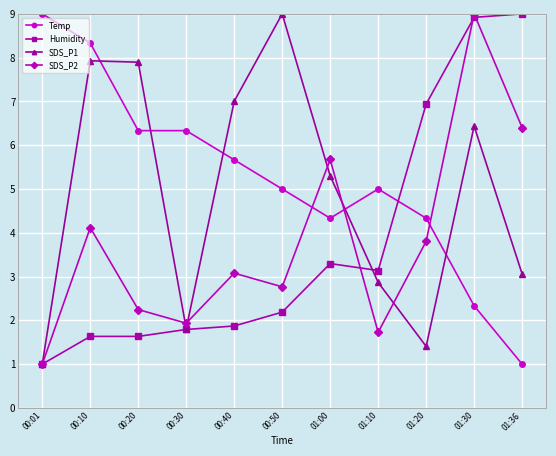

Between 00:10 and 00:50, which series saw the biggest shift?

Temp